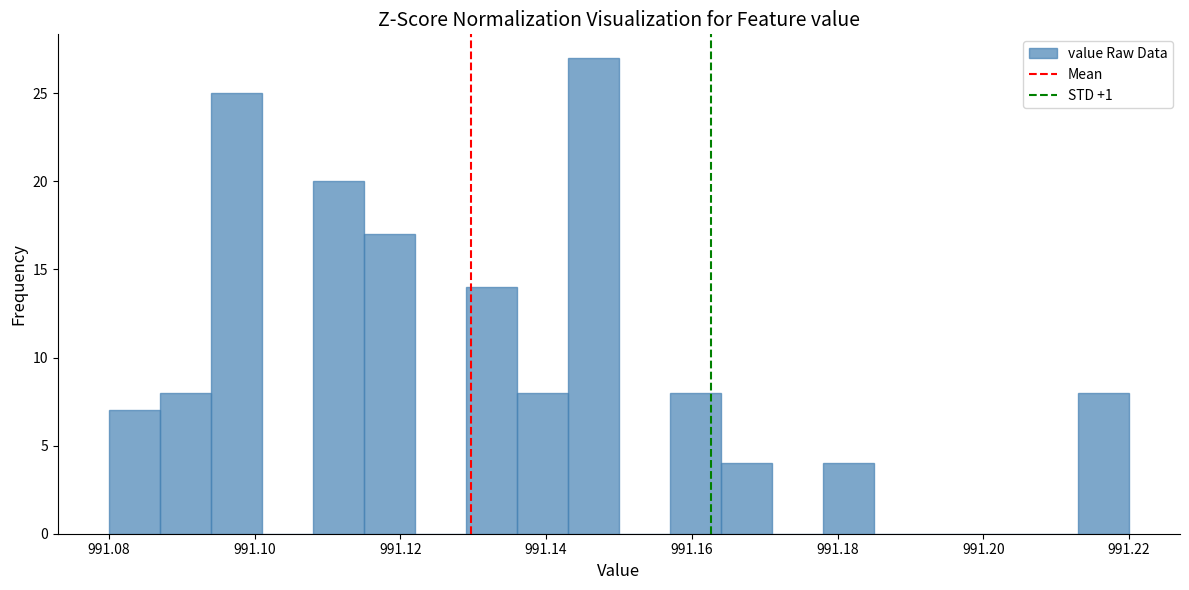

Around what value on the x-axis is the tallest bar? Give the approximate position of its centre, as read against the axis.

991.146